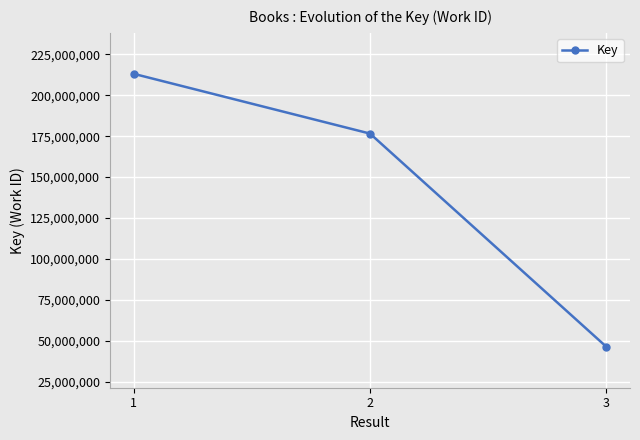

How many categories are shown in the chart?

3